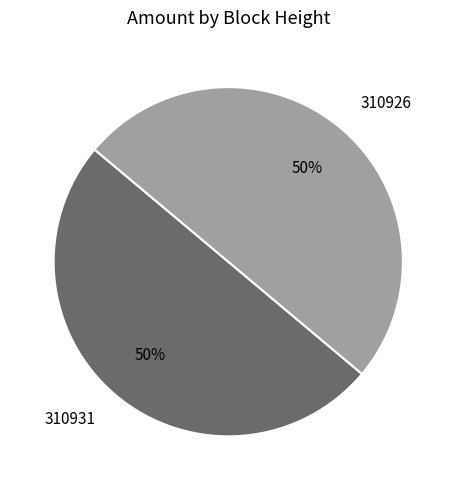

Approximately how many times larger is the value at 310926 compared to 310931?

1.0